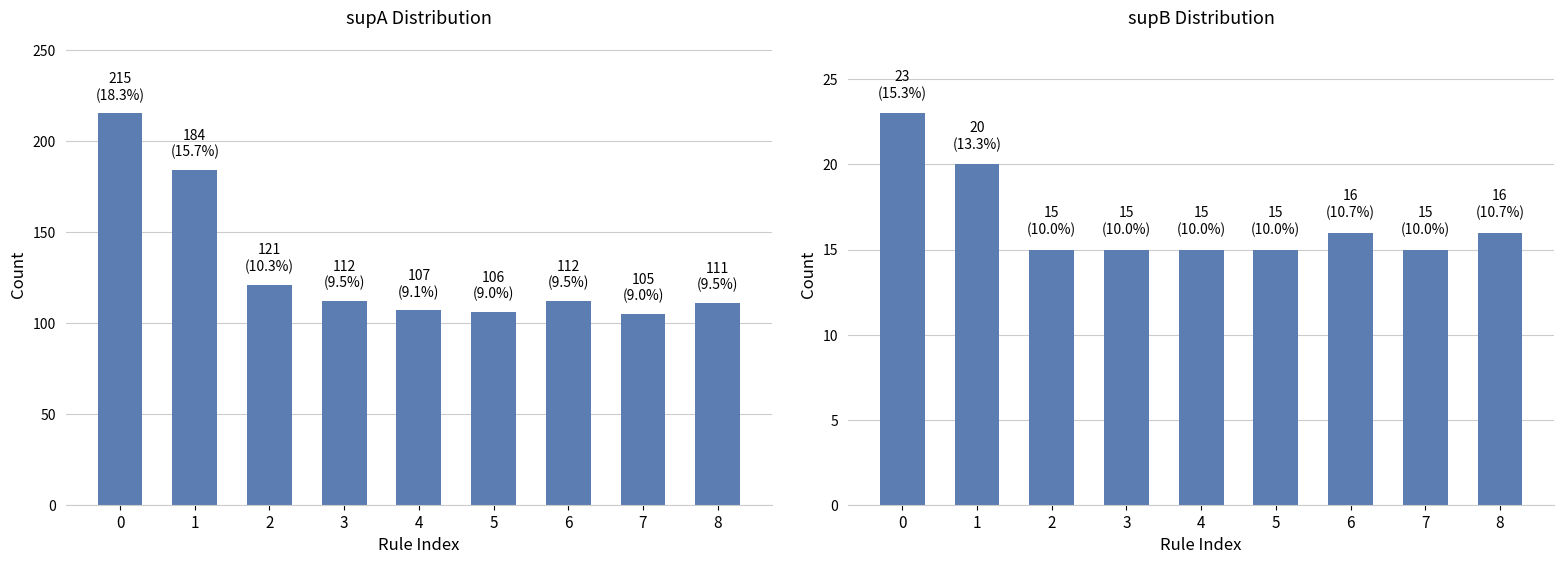

Rank the categories by value from highest to lowest.

0, 1, 6, 8, 2, 3, 4, 5, 7